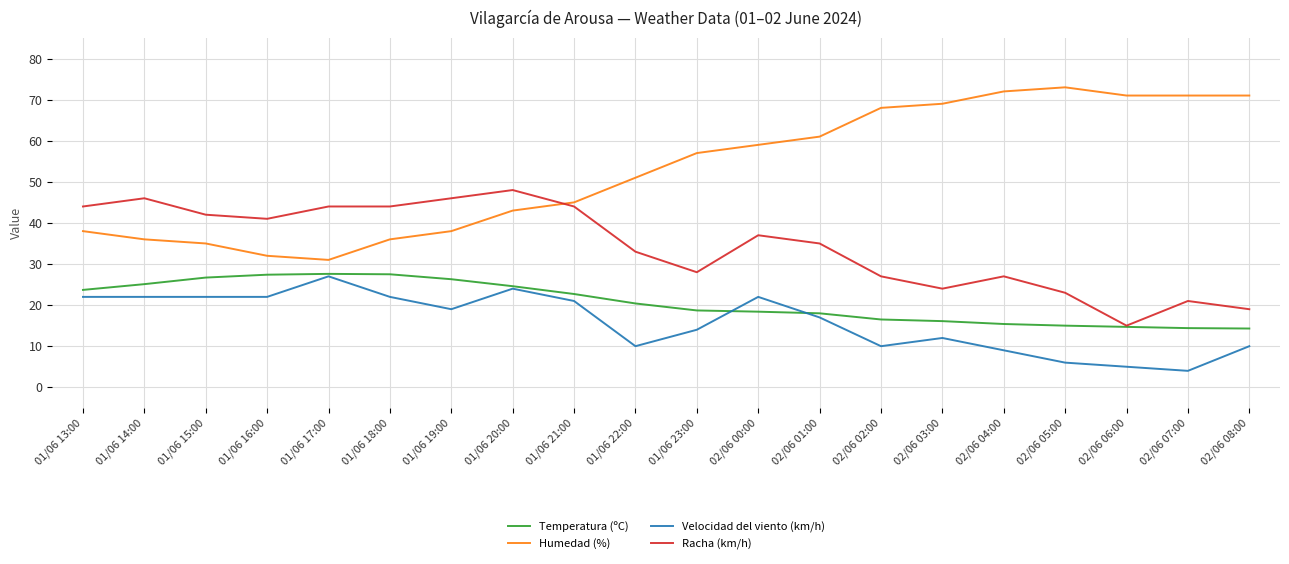

Is it true that Humedad (%) equals 71.0 at 02/06 06:00?

True